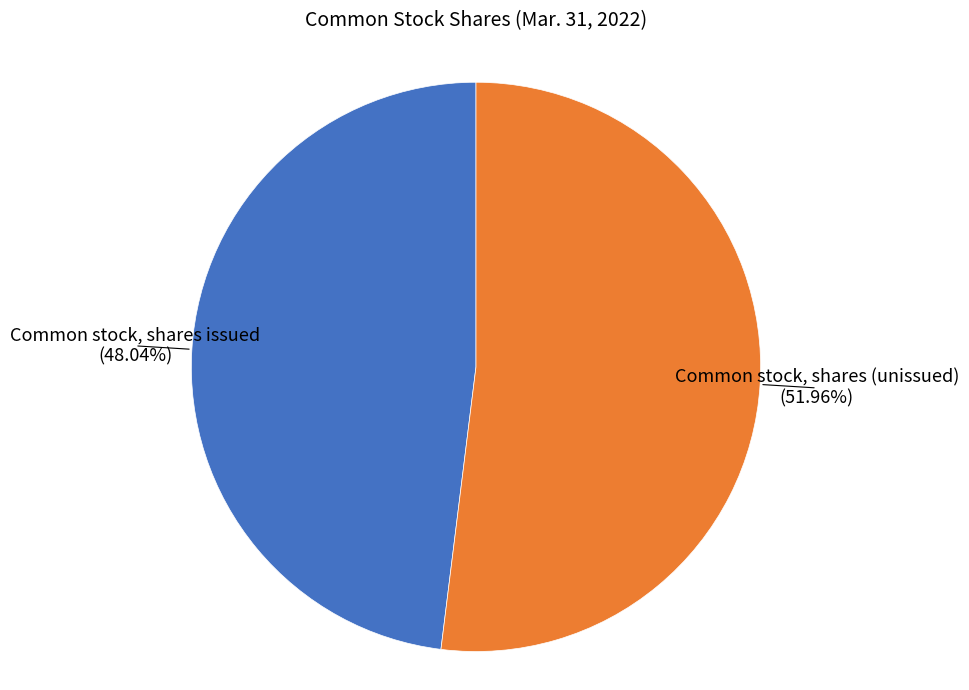

Is the sum of Common stock, shares (unissued) and Common stock, shares issued greater than half?

Yes